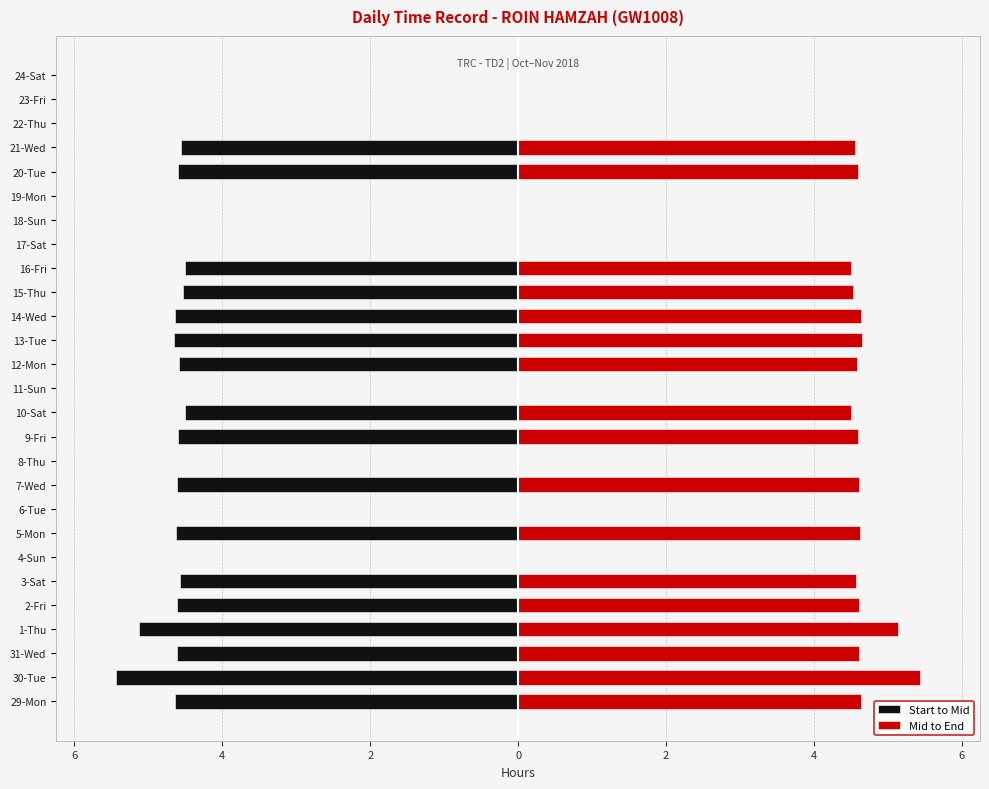

Is the value of Start to Mid at 24-Sat greater than the value of Mid to End at 3-Sat?

No